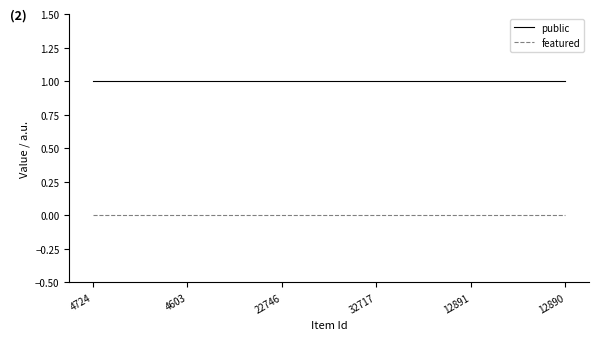

Is it true that public equals 1 at 12891?

True